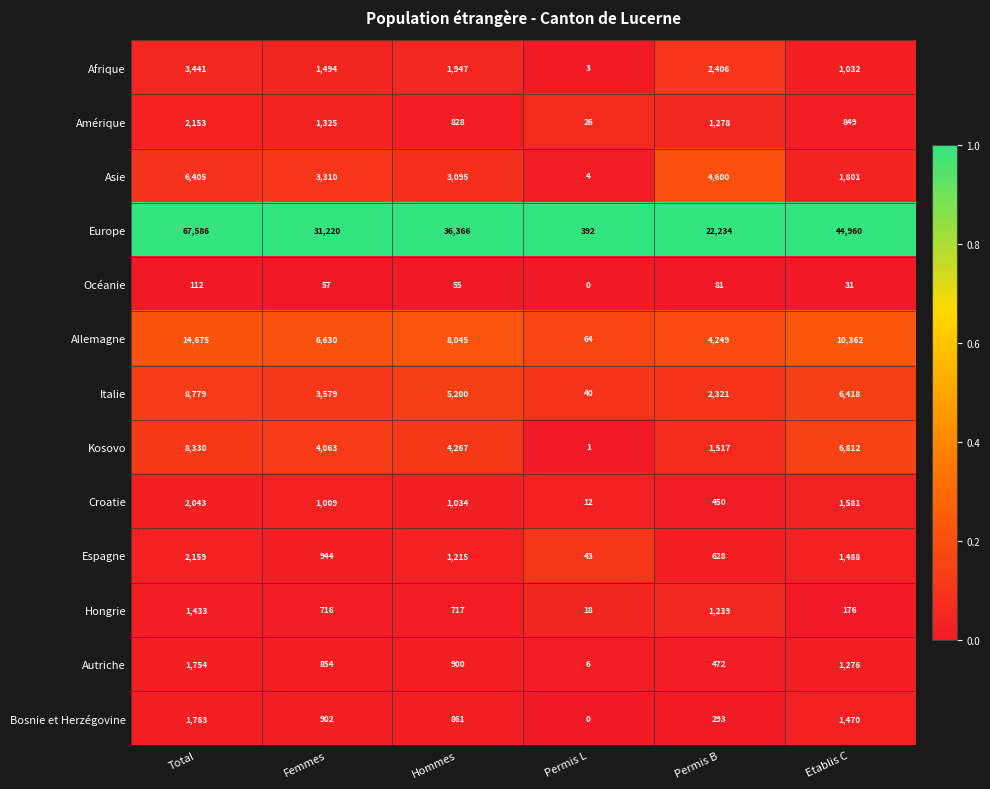

Which series has the widest spread of values?

Europe